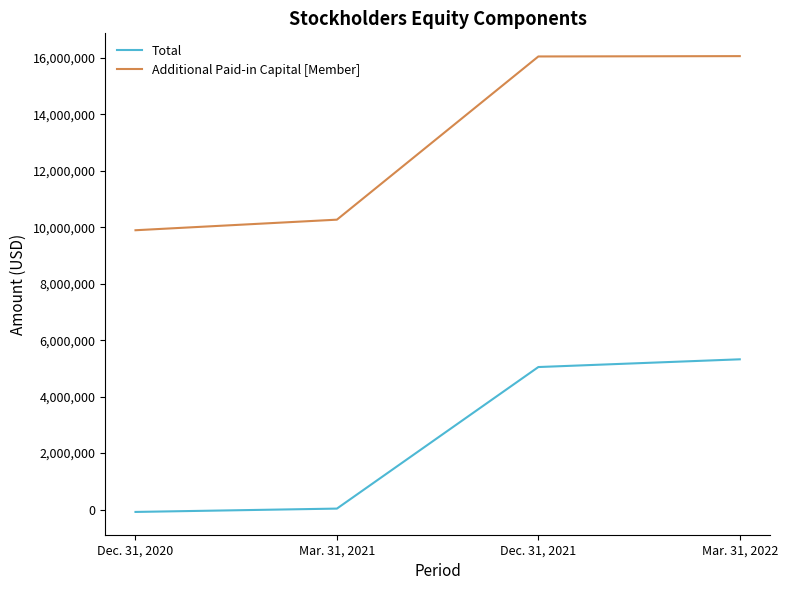

What value does the Total series have at Dec. 31, 2021?

5049407